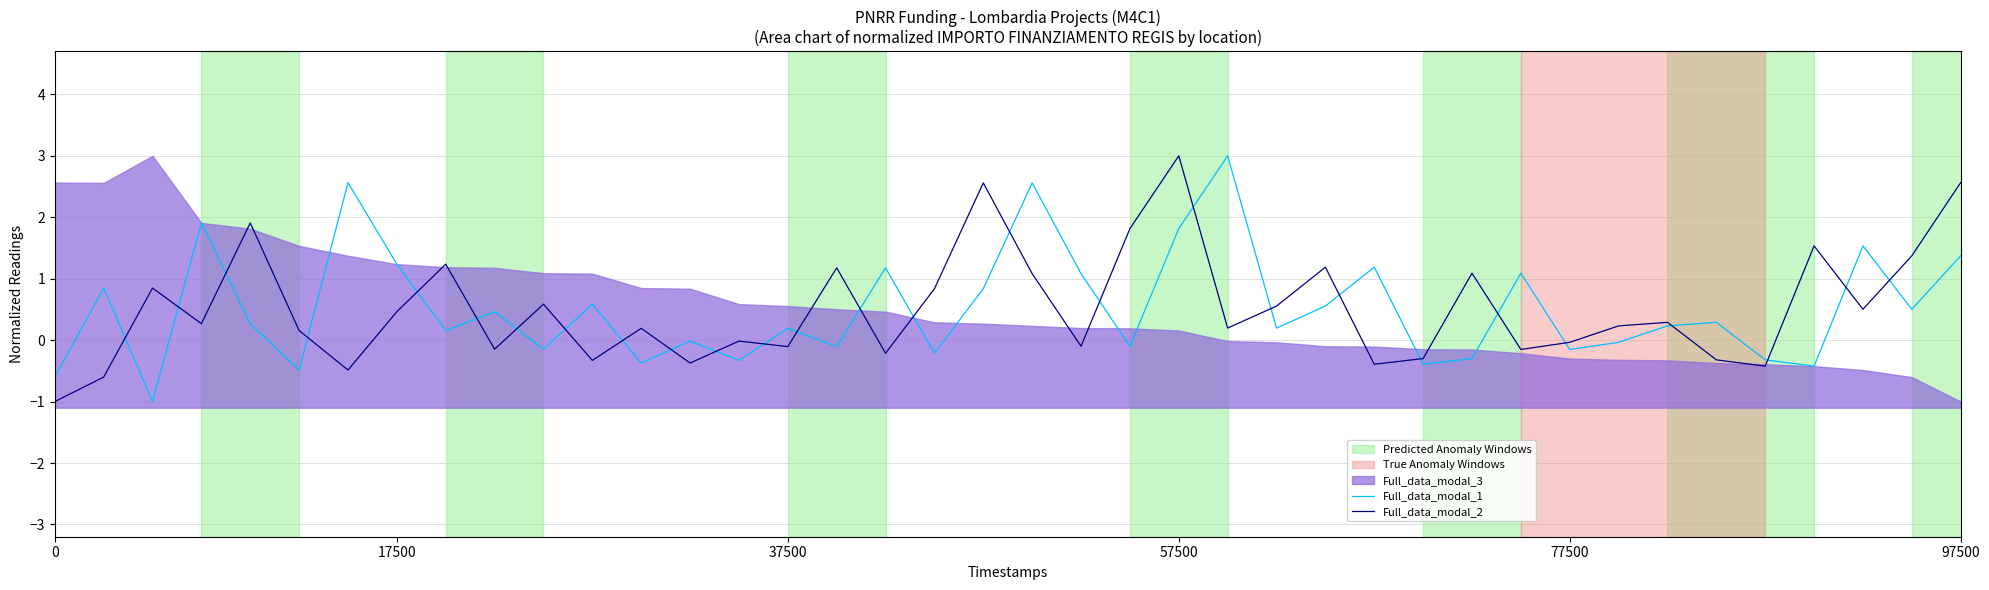

At how many categories does at least one series exceed 0?

34